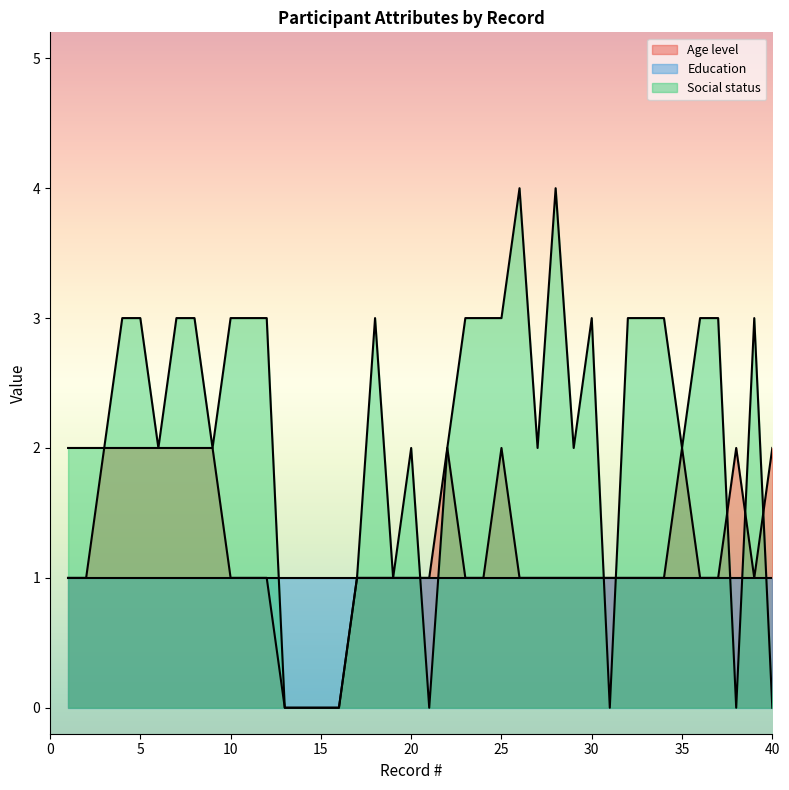

True or false: Social status has more than 0 interior local peaks.

True